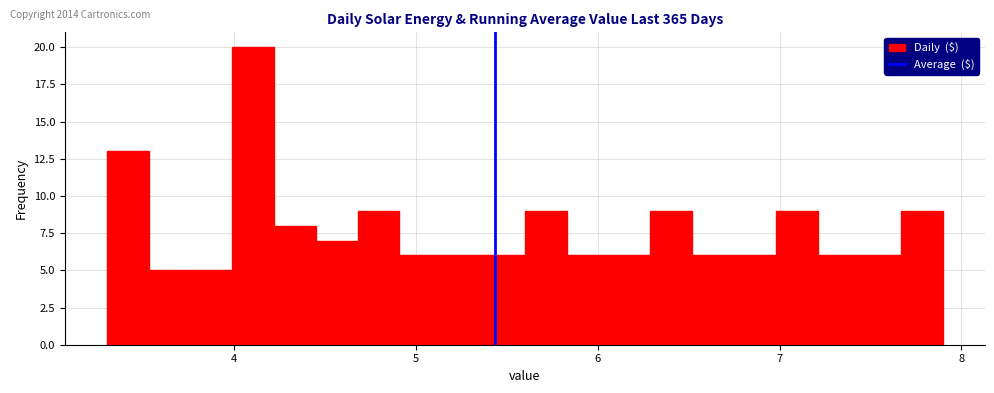

Around what value on the x-axis is the tallest bar? Give the approximate position of its centre, as read against the axis.

4.1